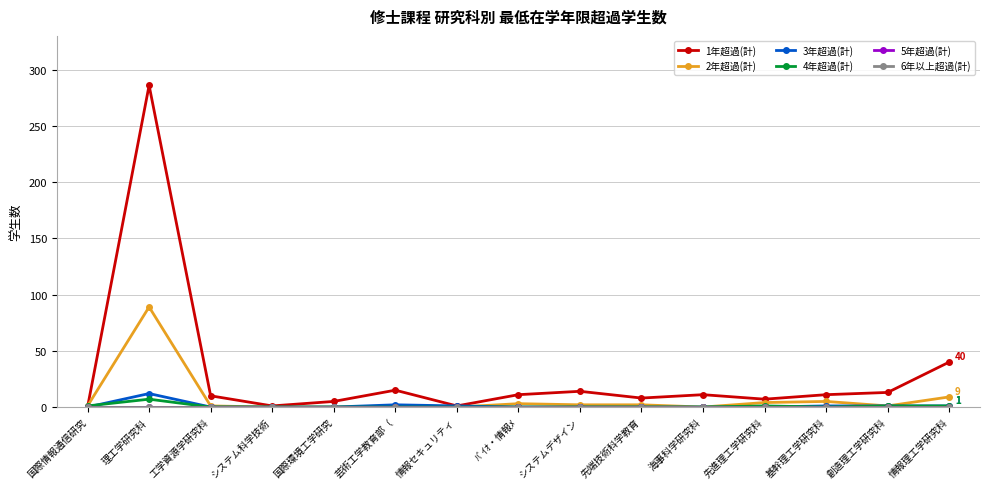

Is it true that 2年超過(計) equals -28 at 情報セキュリティ?

False